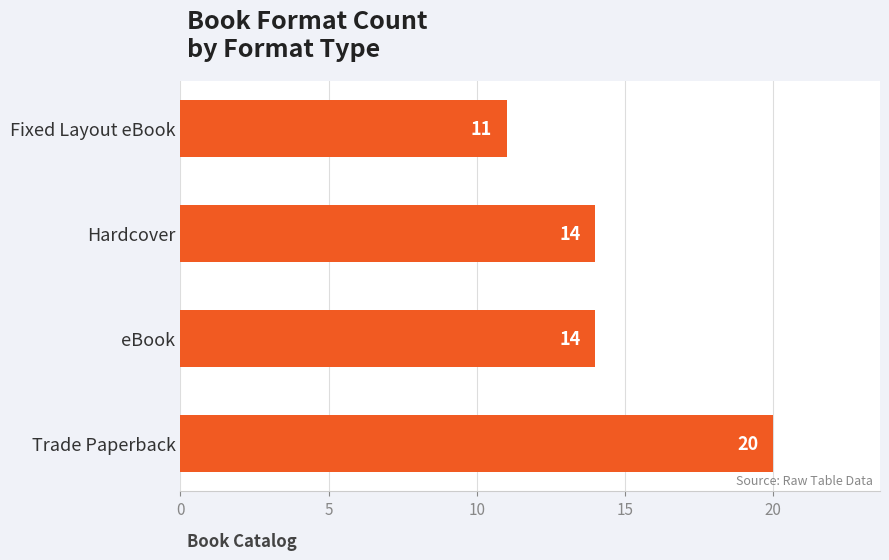

What is the difference between the maximum and minimum values?

9